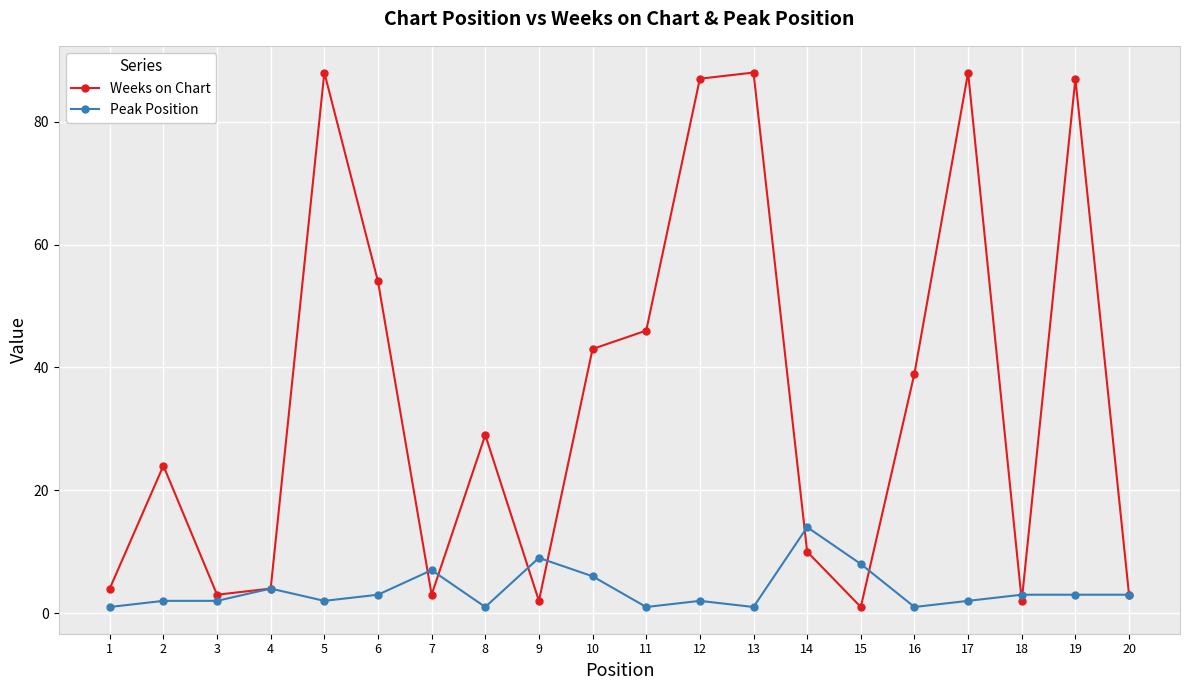

Is it true that Weeks on Chart equals 9 at 10?

False